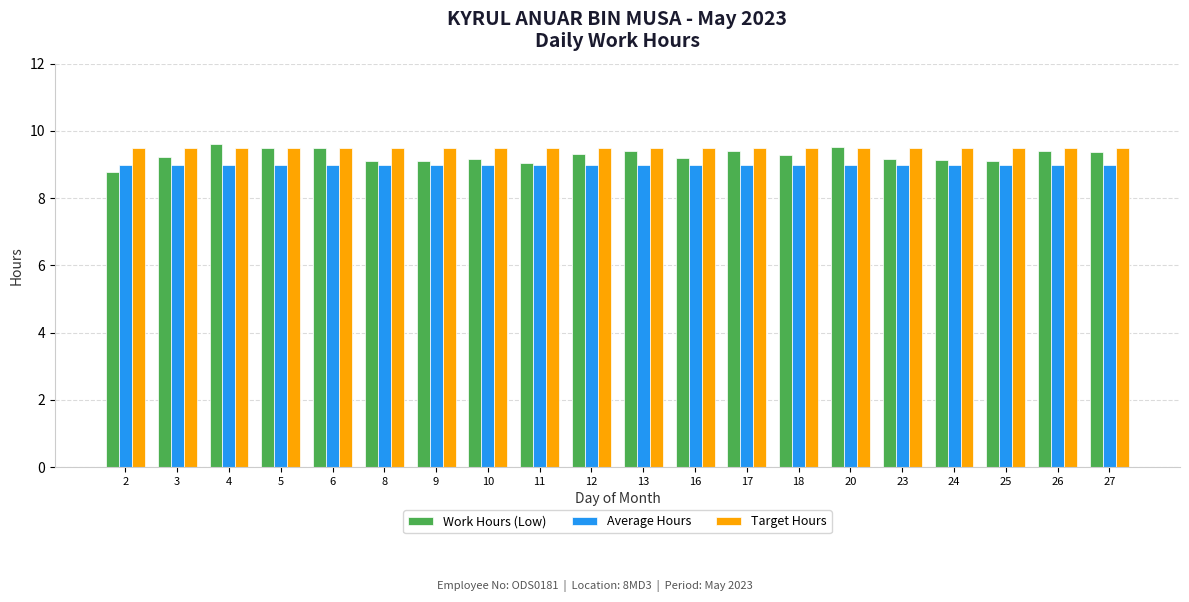

The value of Target Hours at 8 is 12.4. True or false?

False